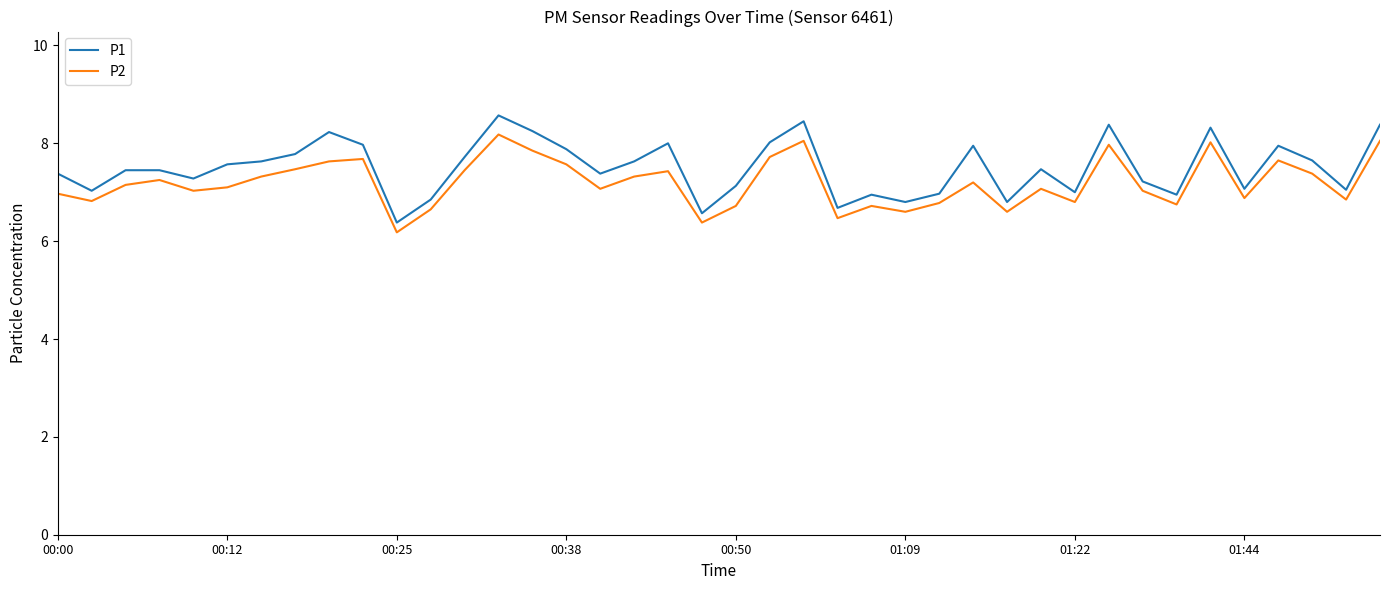

Which series has the widest spread of values?

P1